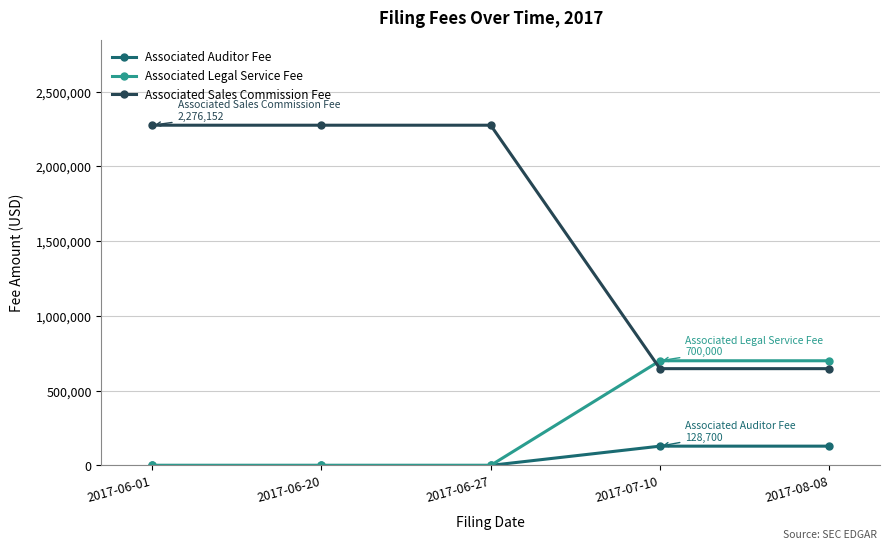

What is the label of the 1st point from the right?

2017-08-08